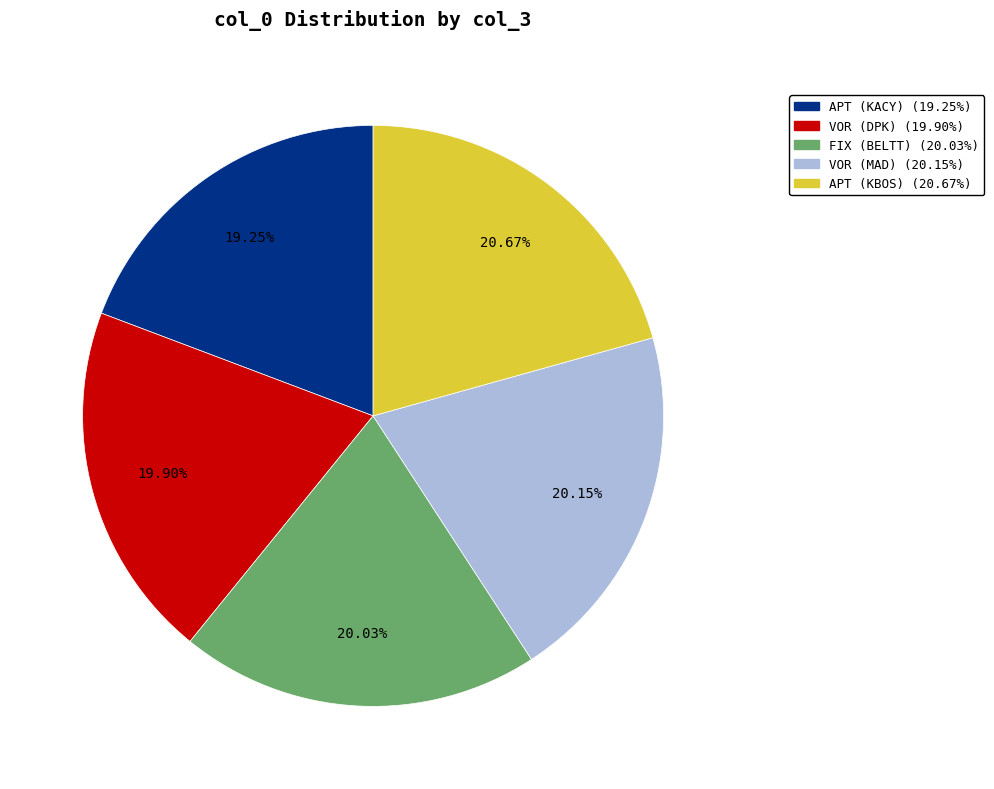

Which slice is the largest?

APT (KBOS) (20.67%)